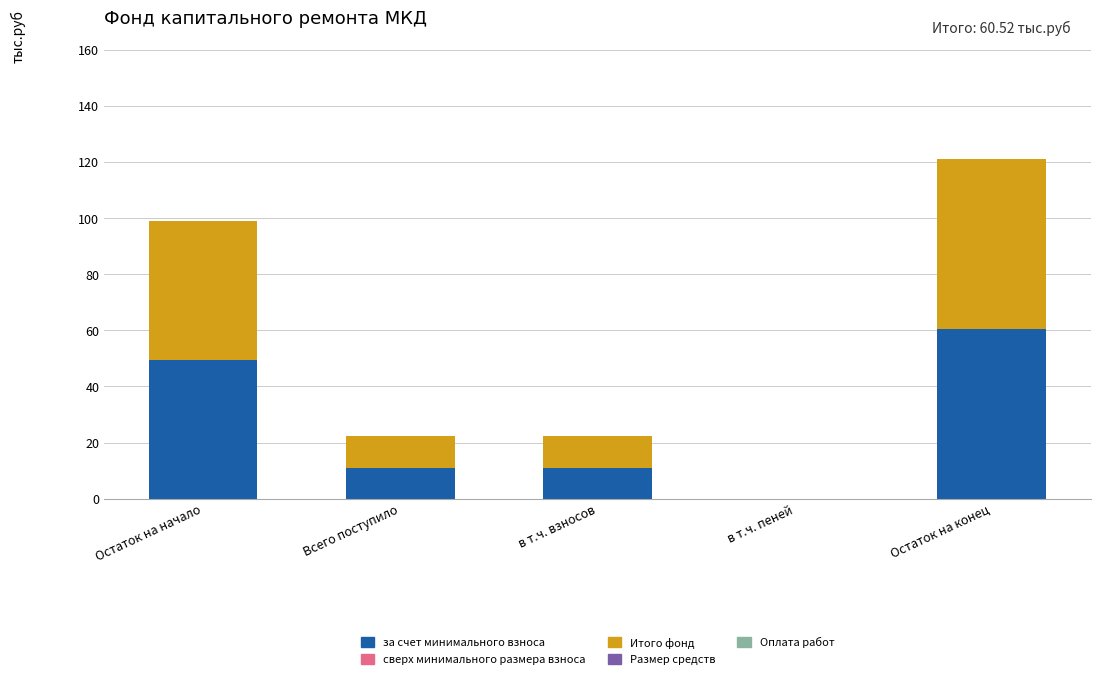

The за счет минимального взноса series shows 0.0 at в т.ч. пеней. True or false?

True